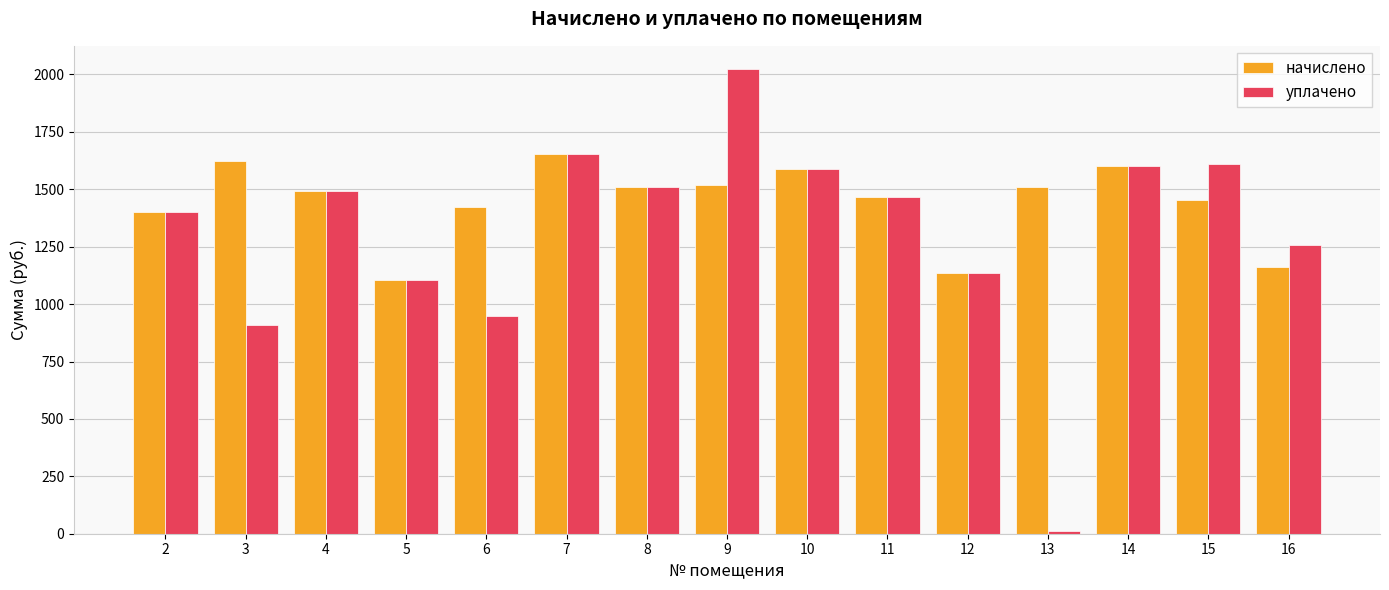

Which series has the largest range (max minus min)?

уплачено